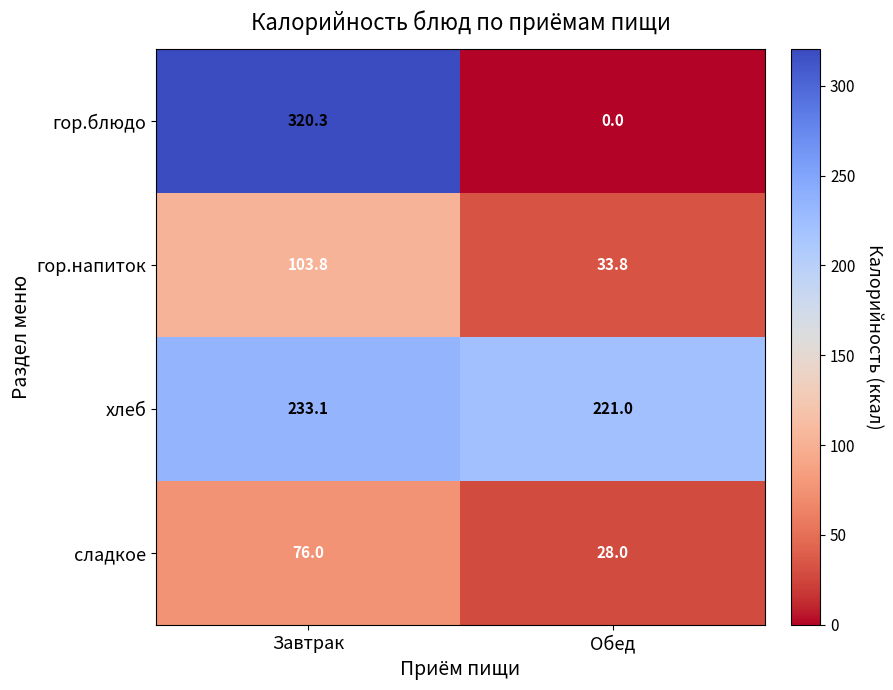

Reading left to right, list all the values displayed in this chart.

гор.блюдо: 320.3	0.0
гор.напиток: 103.8	33.8
хлеб: 233.1	221.0
сладкое: 76.0	28.0